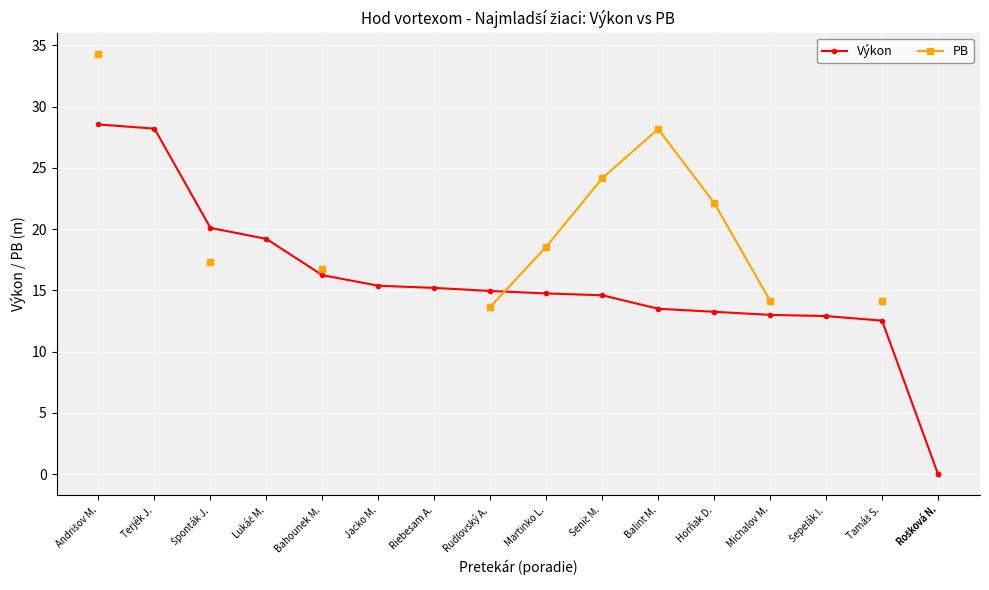

How many intersections are there between Výkon and PB?

1